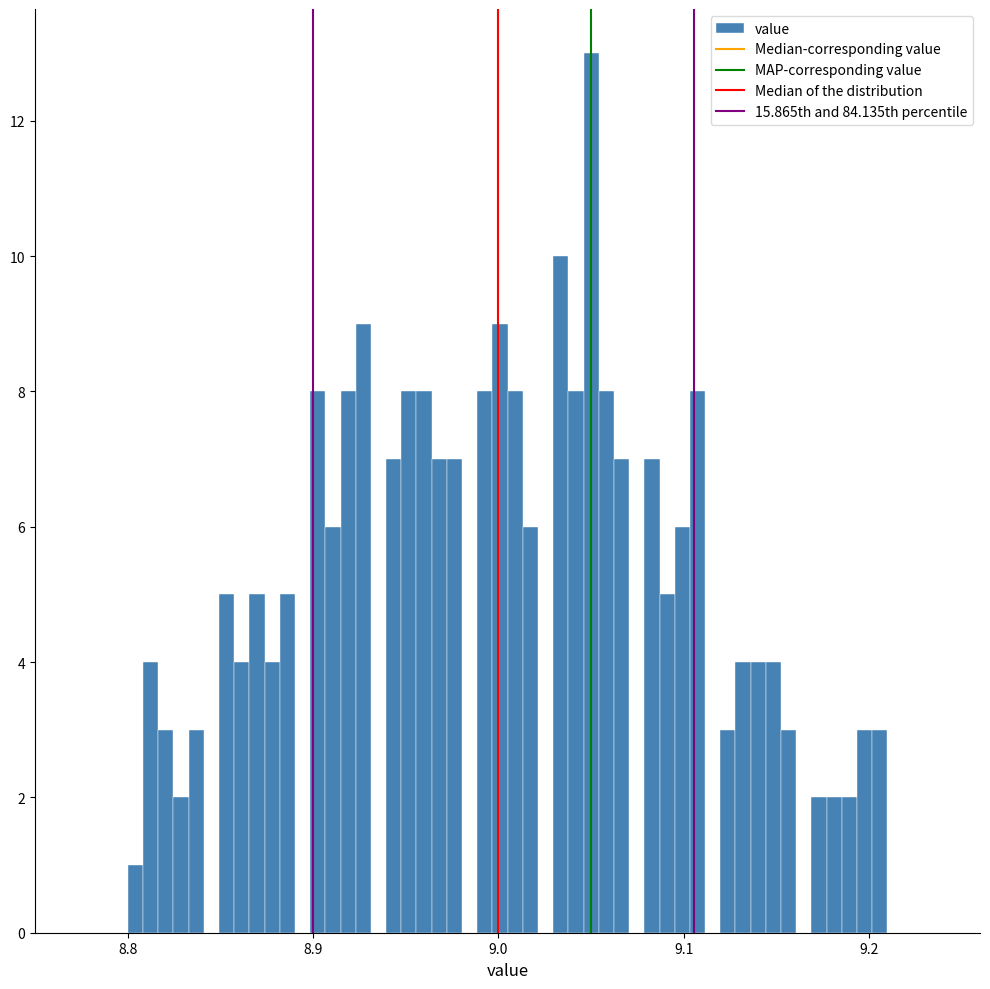

Around what value on the x-axis is the tallest bar? Give the approximate position of its centre, as read against the axis.

9.05